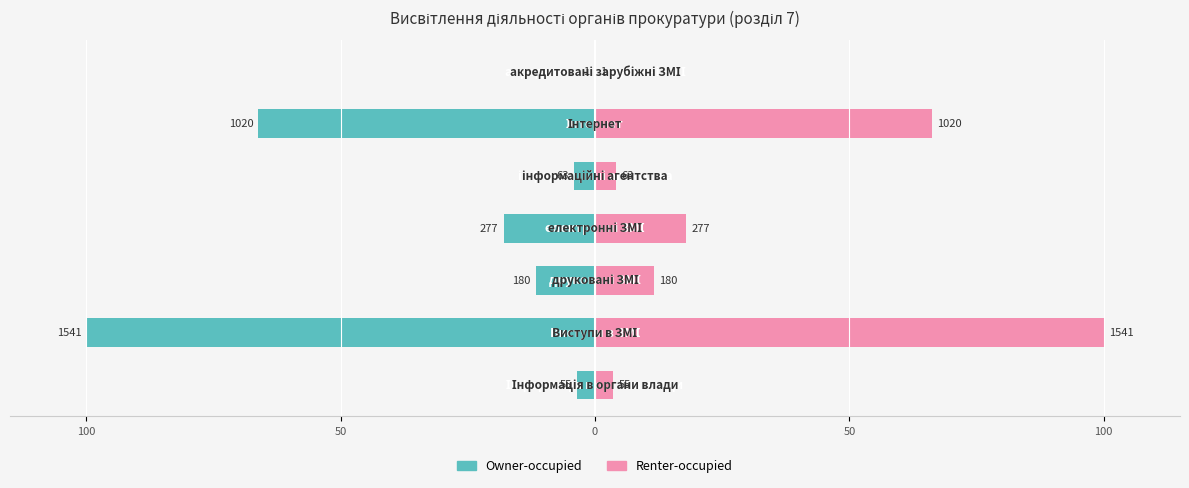

Reading left to right, list all the values displayed in this chart.

Owner-occupied: -3.6	-100.0	-11.7	-18.0	-4.1	-66.2	-0.1
Renter-occupied: 3.6	100.0	11.7	18.0	4.1	66.2	0.1